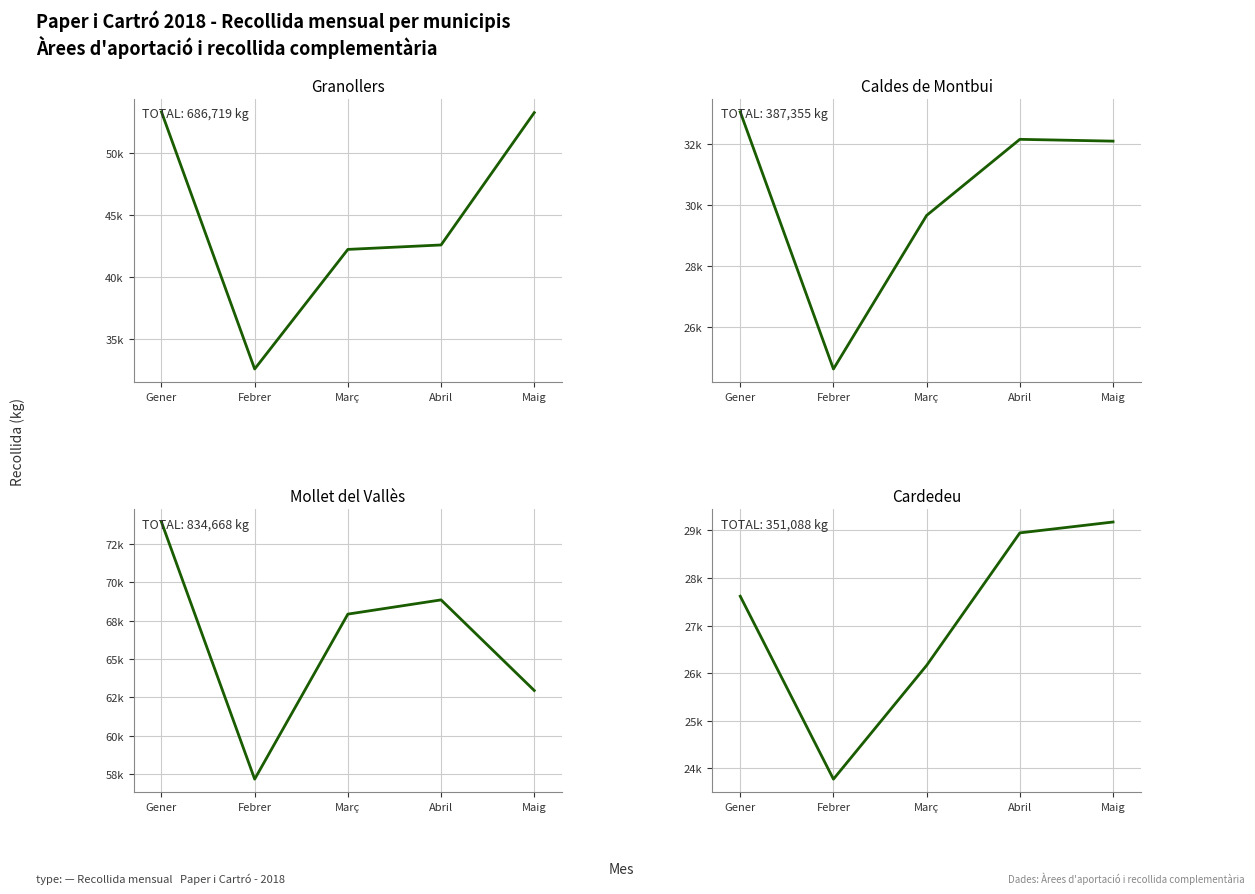

The value of Mollet del Vallès at Març is 106461.5. True or false?

False